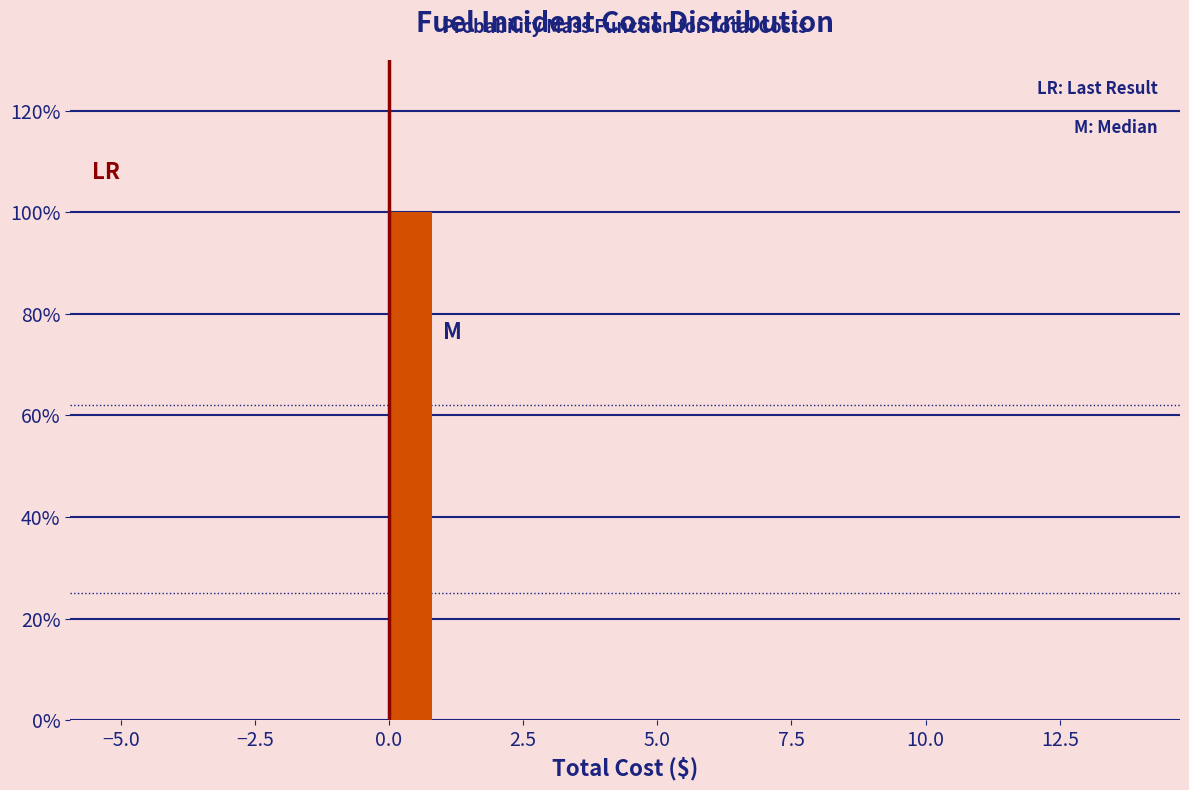

Around what value on the x-axis is the tallest bar? Give the approximate position of its centre, as read against the axis.

0.5